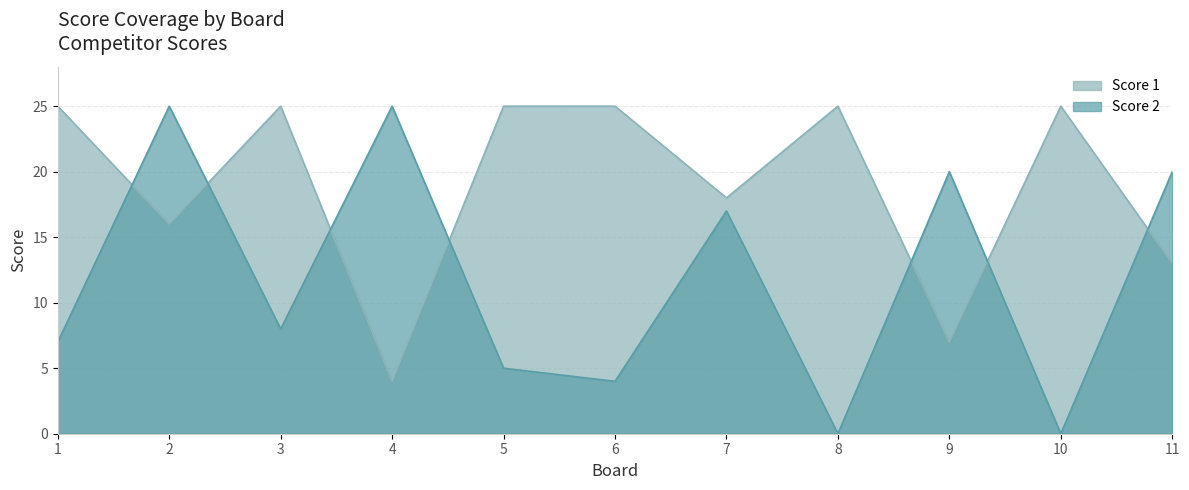

The Score 1 series shows 16 at 1. True or false?

False